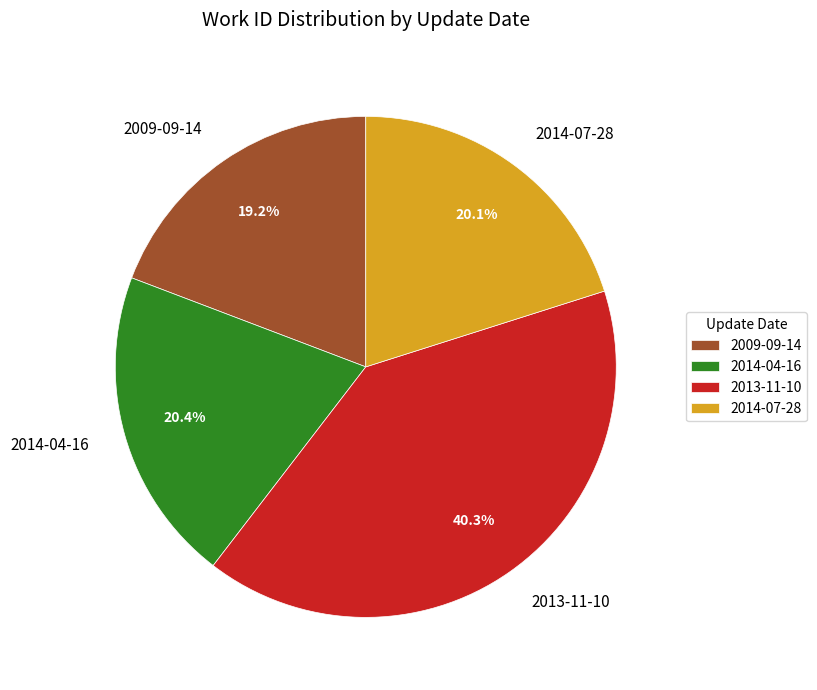

Approximately how many times larger is the value at 2009-09-14 compared to 2013-11-10?

0.5